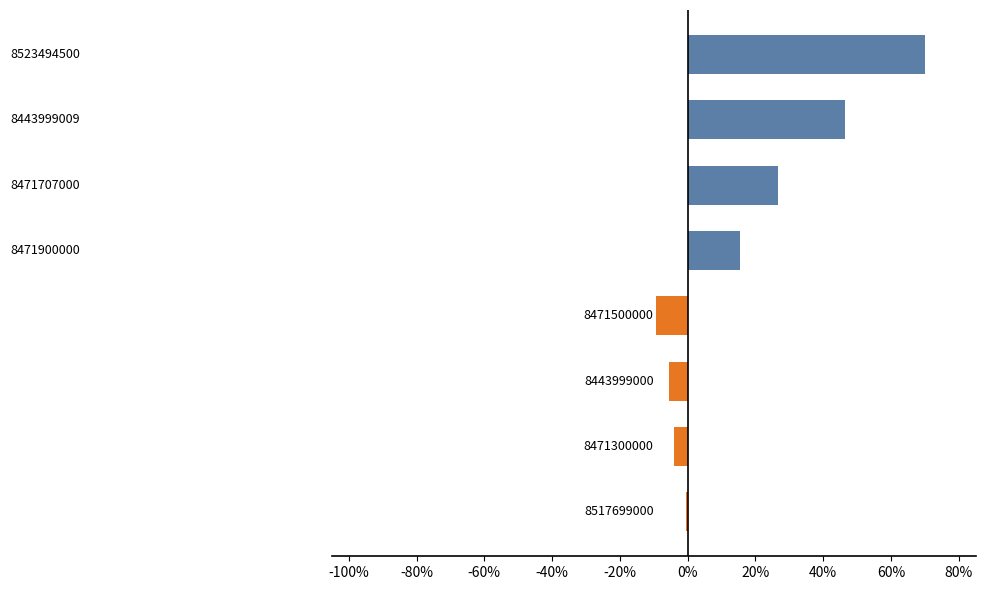

What is the sum of all values?

139.4